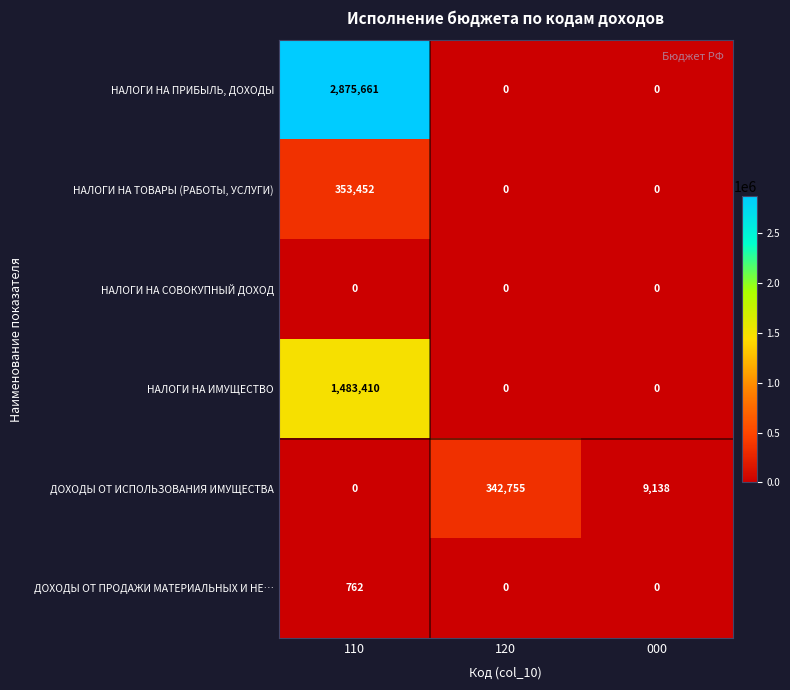

How many distinct data groups are displayed?

6